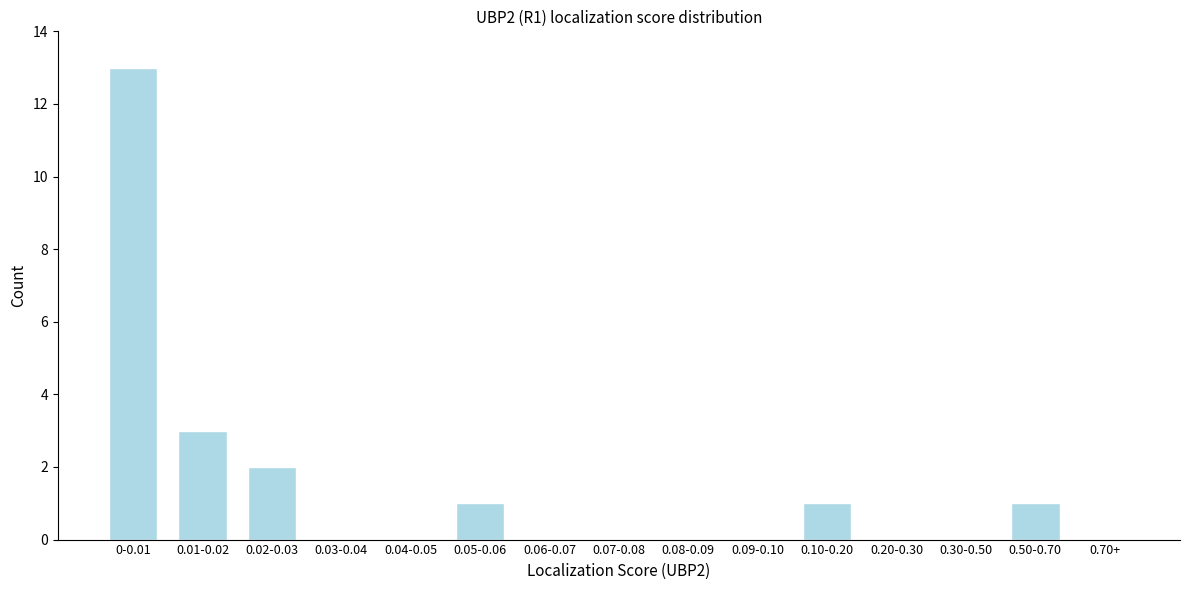

Reading right to left, transcribe all the data shown in this chart.

0.70+=0	0.50-0.70=1	0.30-0.50=0	0.20-0.30=0	0.10-0.20=1	0.09-0.10=0	0.08-0.09=0	0.07-0.08=0	0.06-0.07=0	0.05-0.06=1	0.04-0.05=0	0.03-0.04=0	0.02-0.03=2	0.01-0.02=3	0-0.01=13